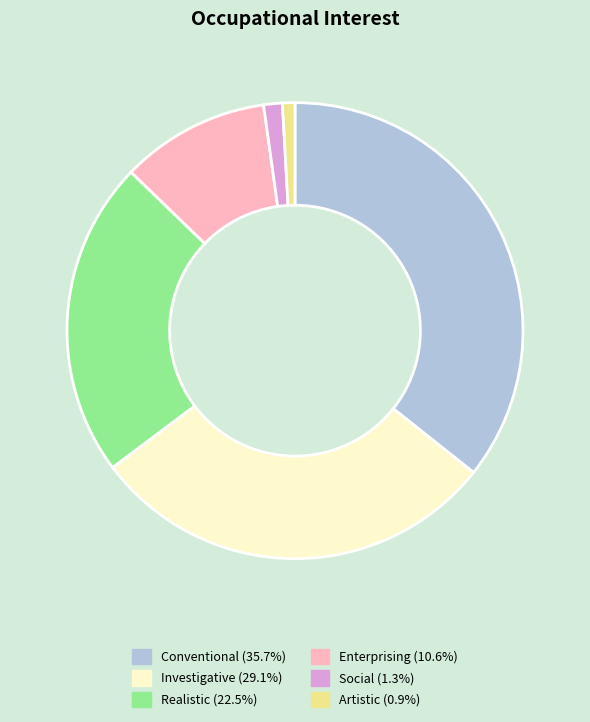

Does any single category account for the majority?

No